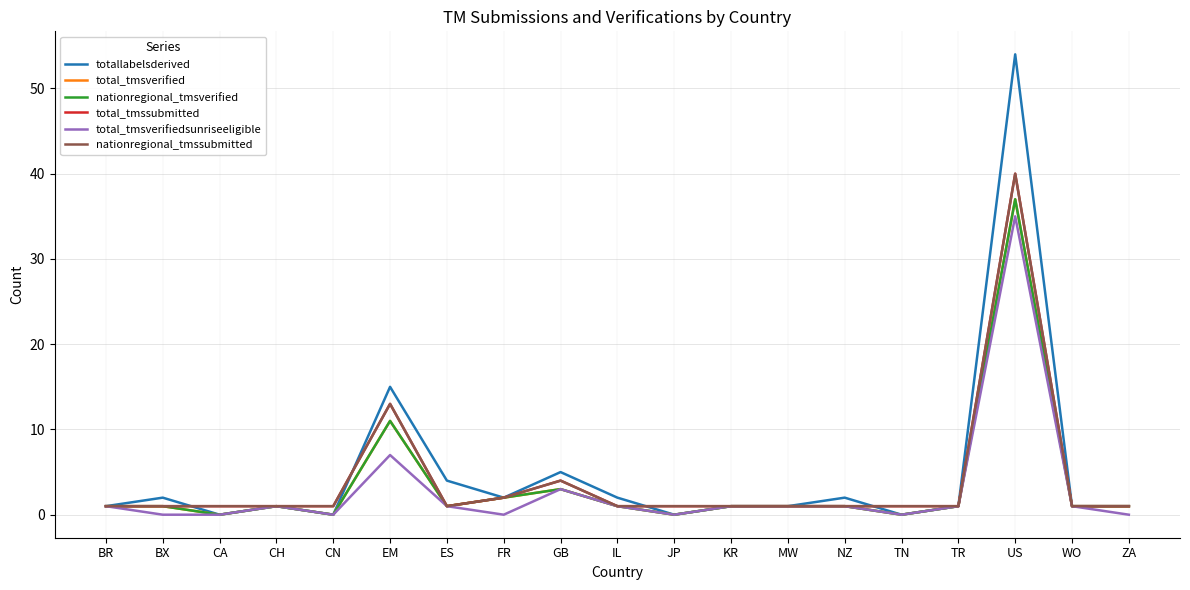

What is the sum of the nationregional_tmsverified values at BR and ZA?

2